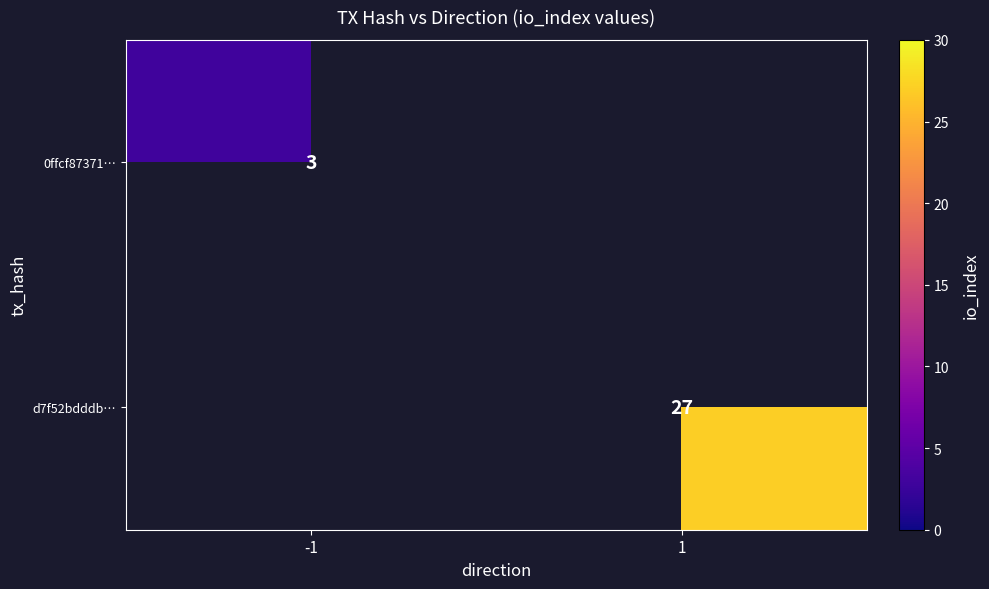

True or false: d7f52bdddb… has a value of 38 at 1.

False